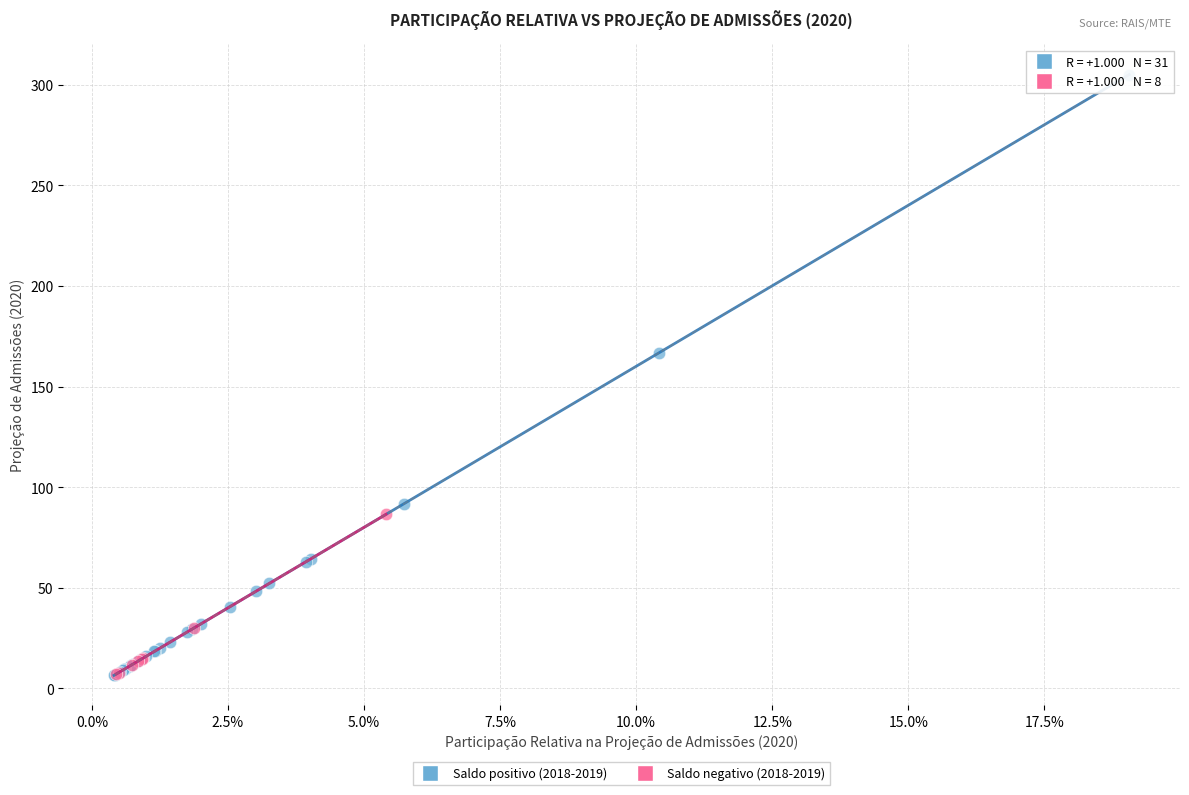

Which series has the widest spread of Y values?

Saldo positivo (2018-2019)